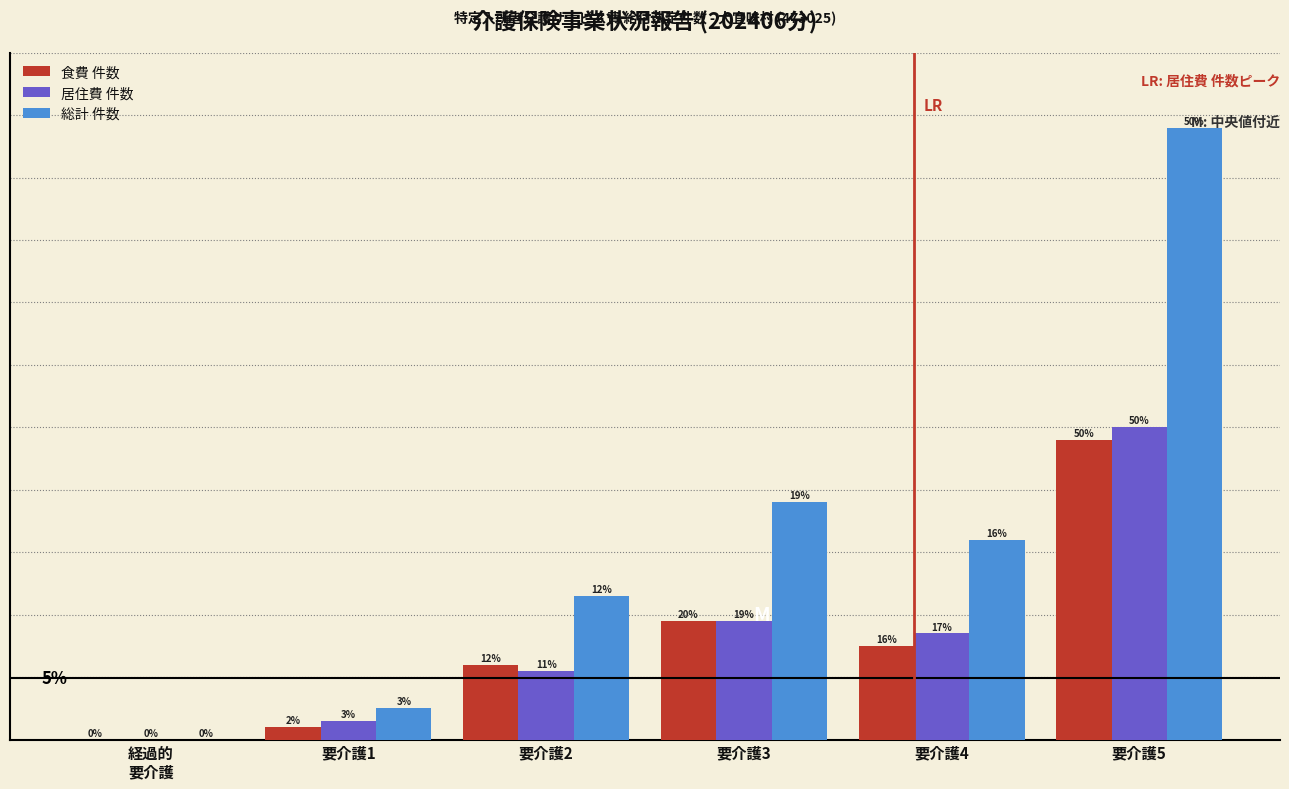

At which label does 食費 件数 reach its peak?

要介護5